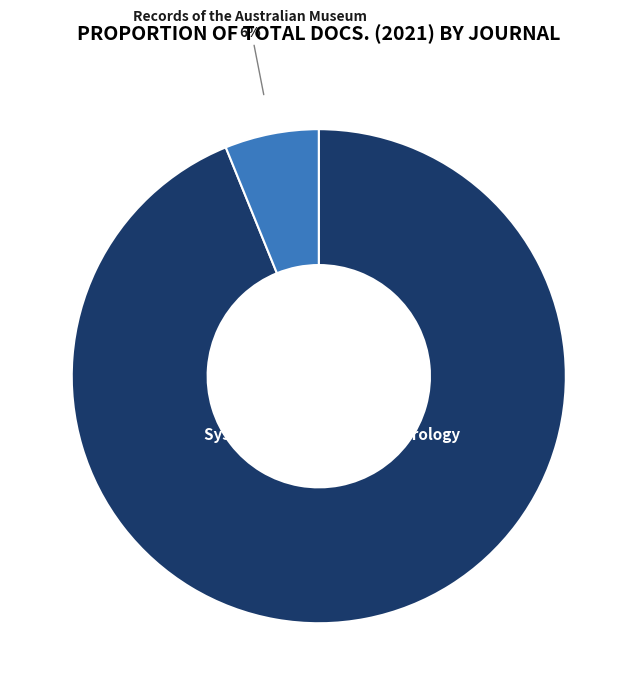

Rank the categories by value from highest to lowest.

Systematic and Applied Acarology, Records of the Australian Museum